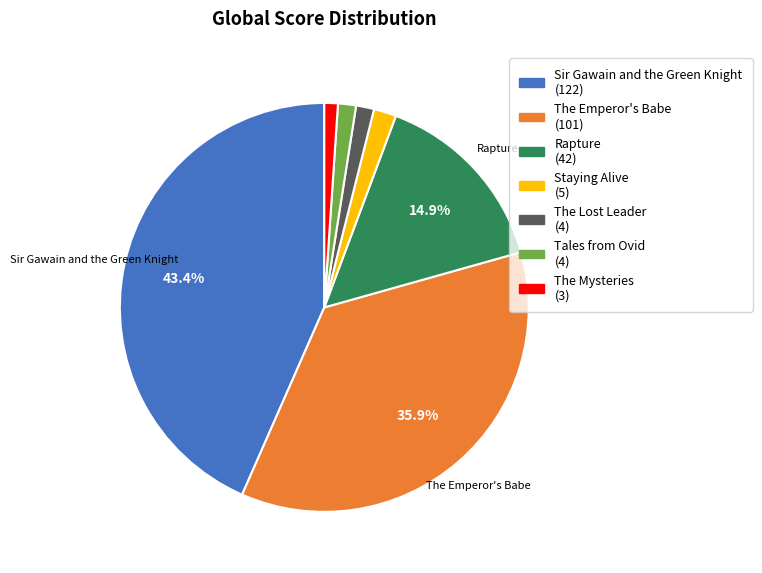

Which slice is the largest?

Sir Gawain and the Green Knight